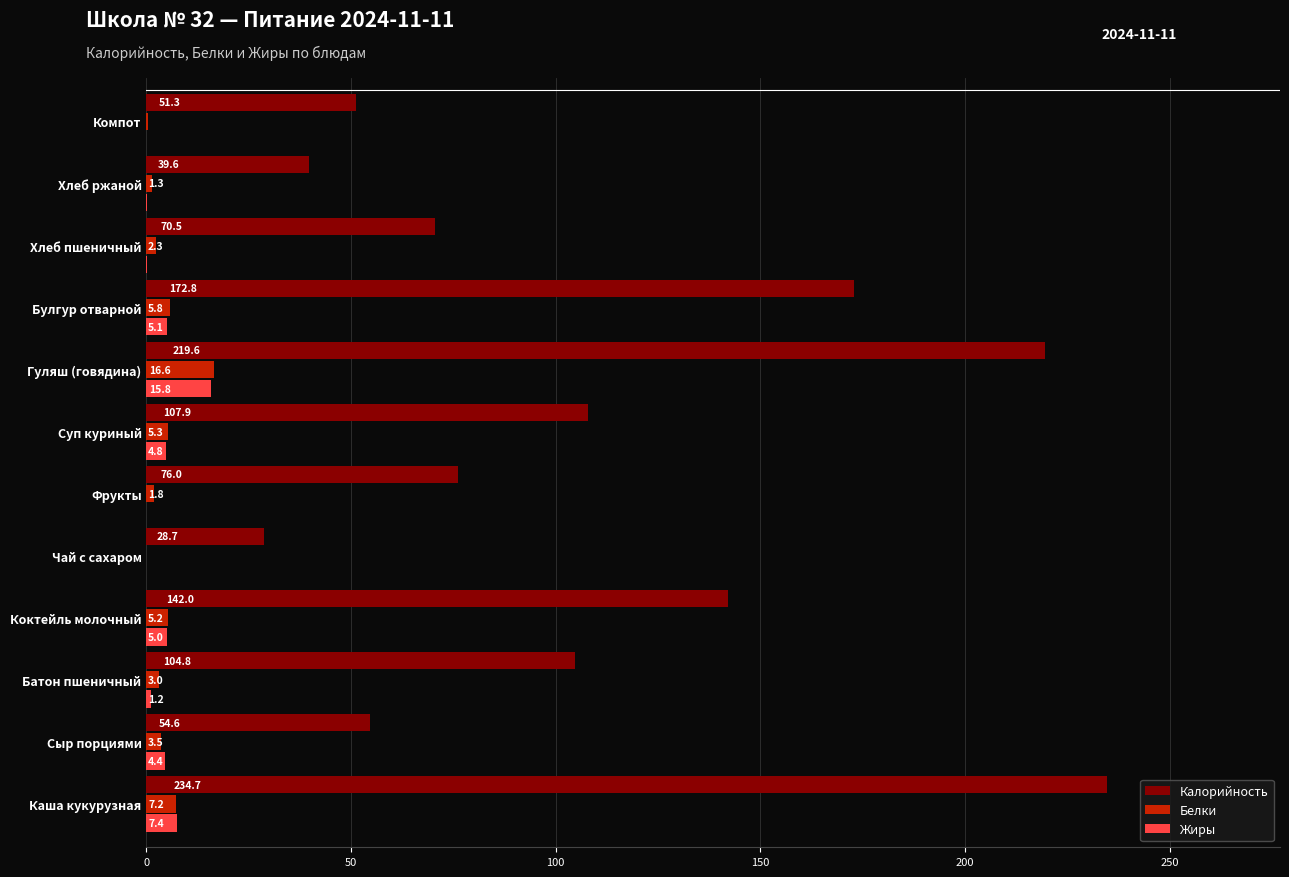

Which series has the largest range (max minus min)?

Калорийность